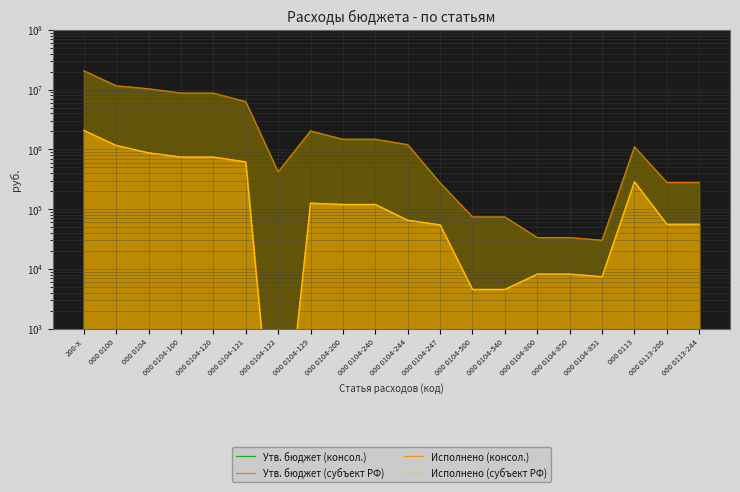

How many interior local valleys does the Исполнено (консол.) series have?

2